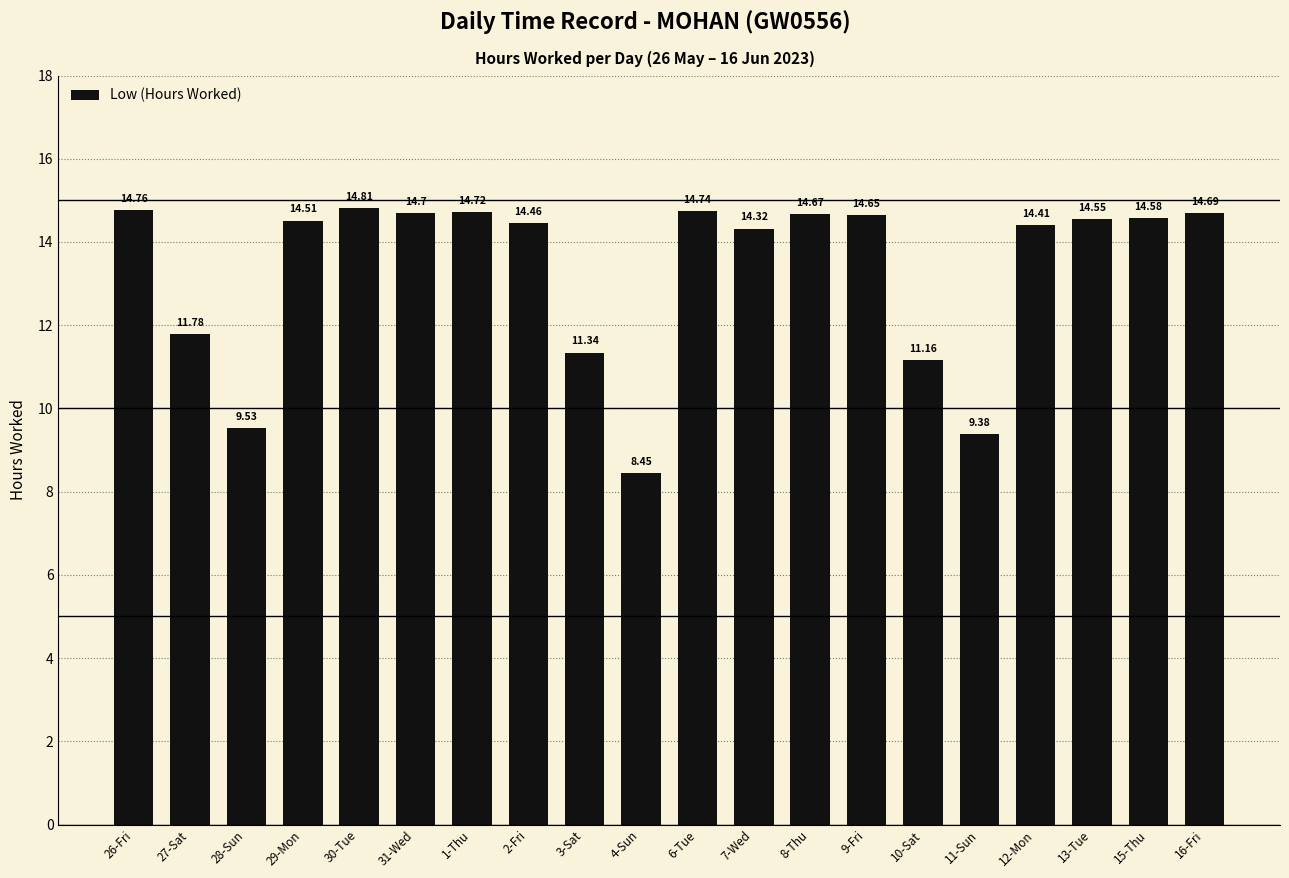

Which has a higher value, 1-Thu or 8-Thu?

1-Thu